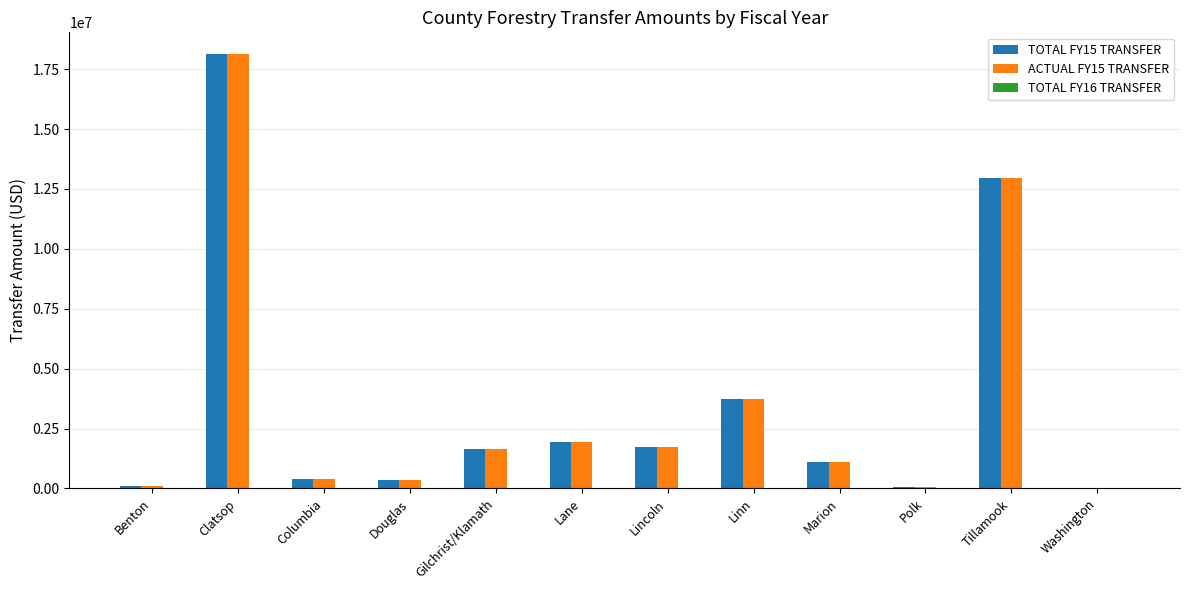

The ACTUAL FY15 TRANSFER series shows 12956012.2 at Tillamook. True or false?

True